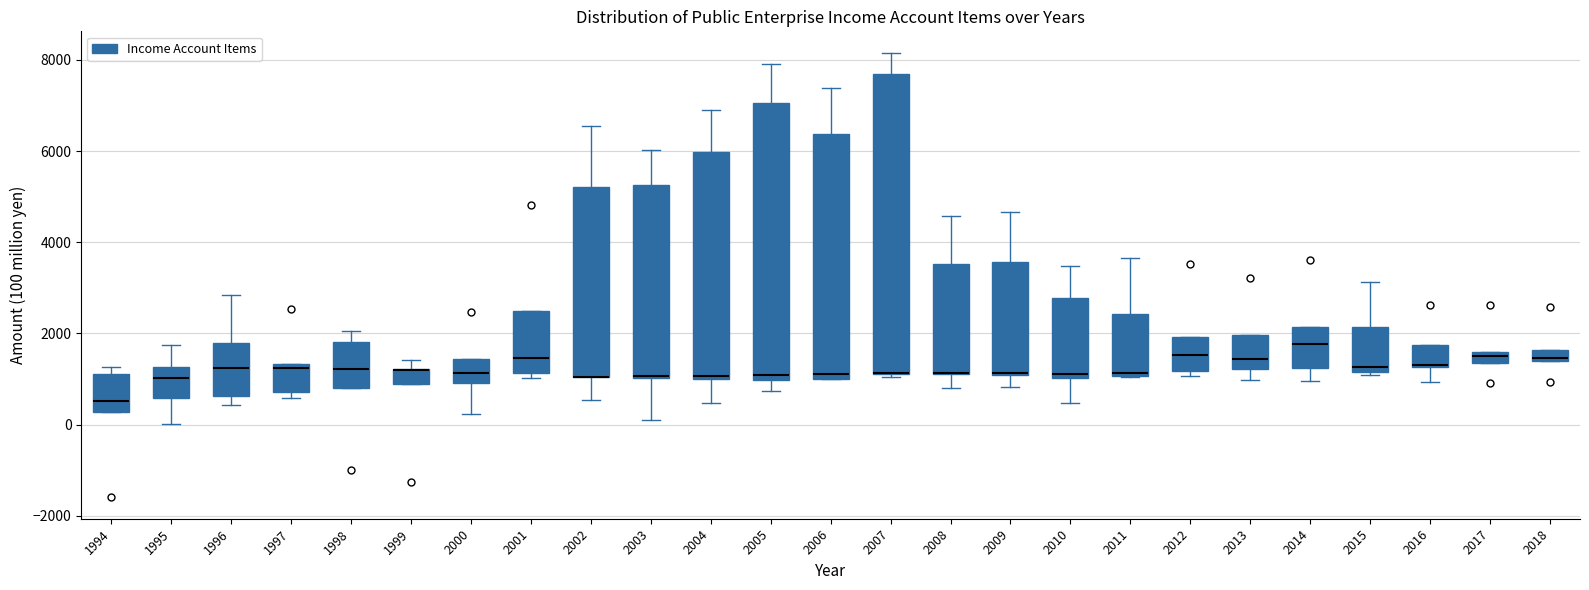

Comparing the boxes themselves (not the whiskers), which one is the tallest?

2007